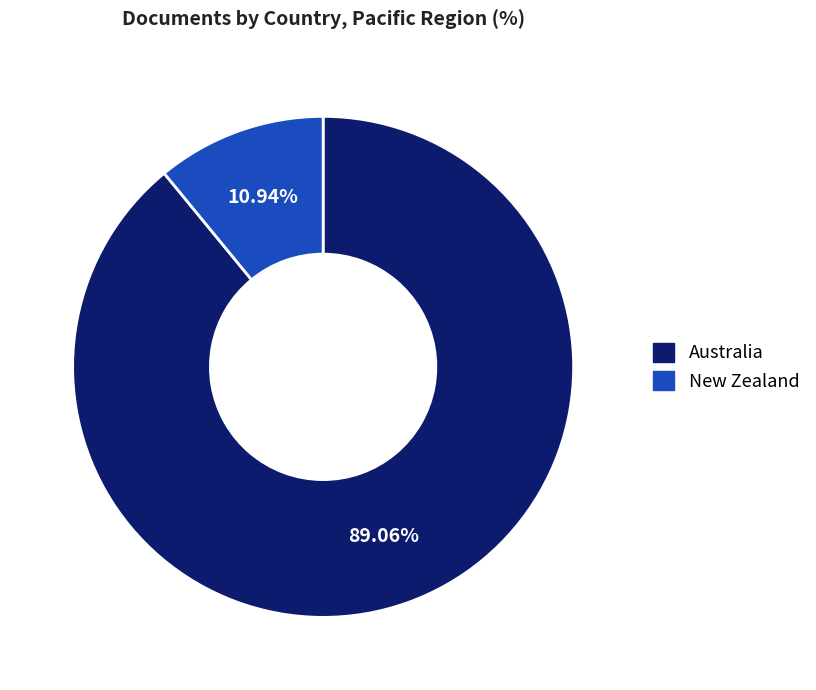

Which has a higher value, New Zealand or Australia?

Australia